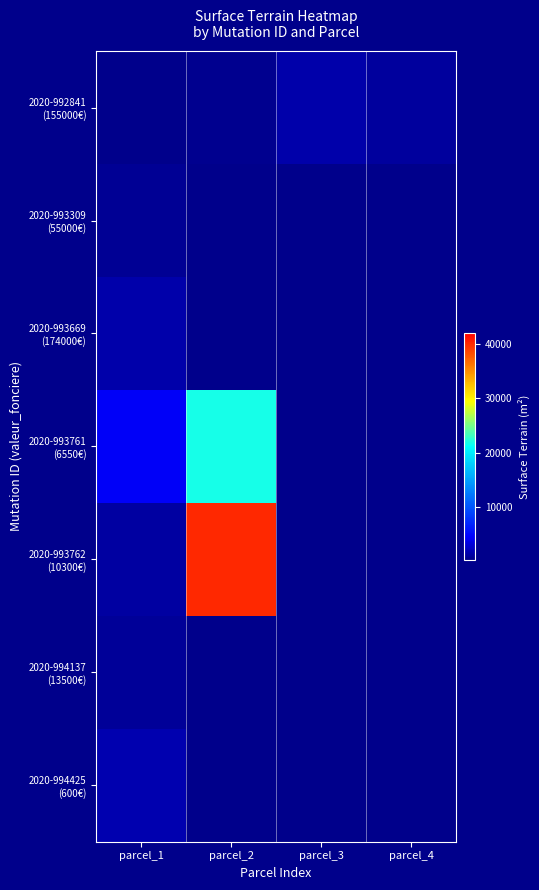

What is the sum of all 2020-992841 (155000€) values?

3428.0